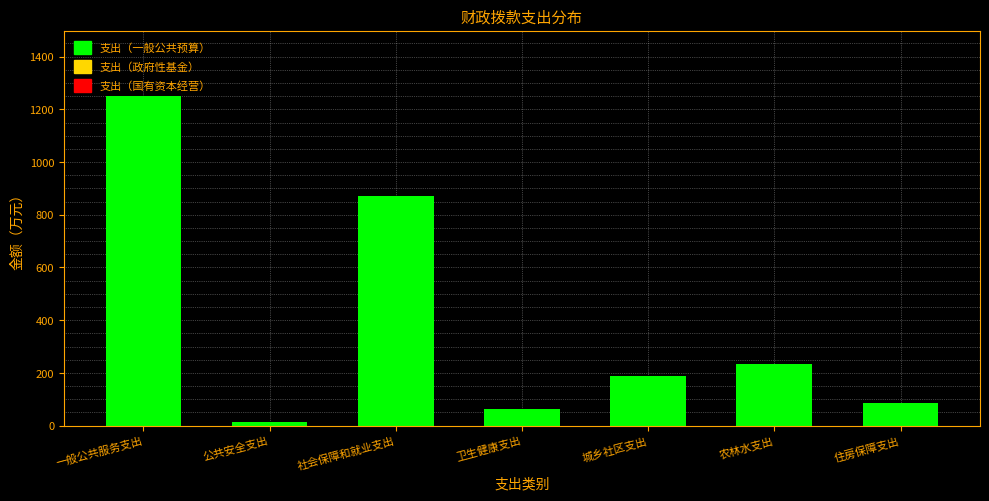

What is the average value?

386.9